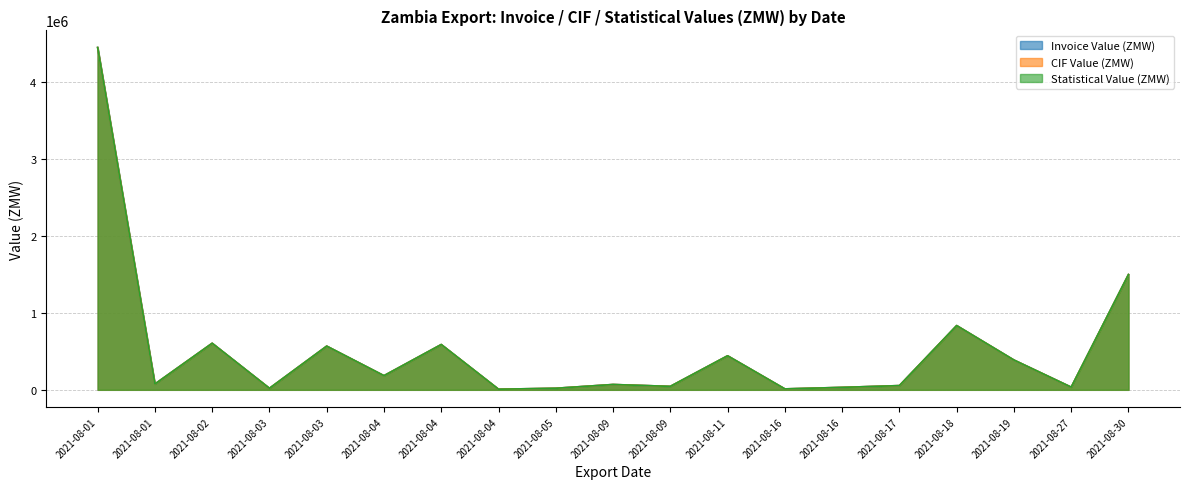

How many interior local valleys does the Statistical Value (ZMW) series have?

7